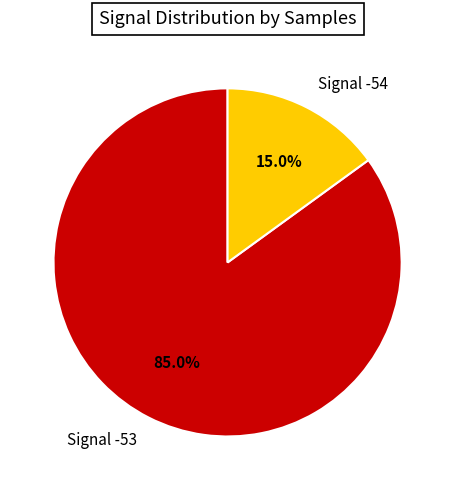

What percentage is NOT represented by Signal -53?

15.0%